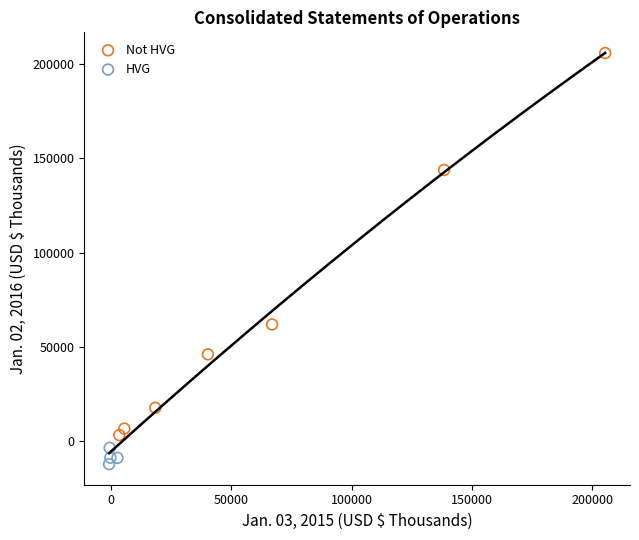

Which series reaches the maximum Y coordinate?

Not HVG